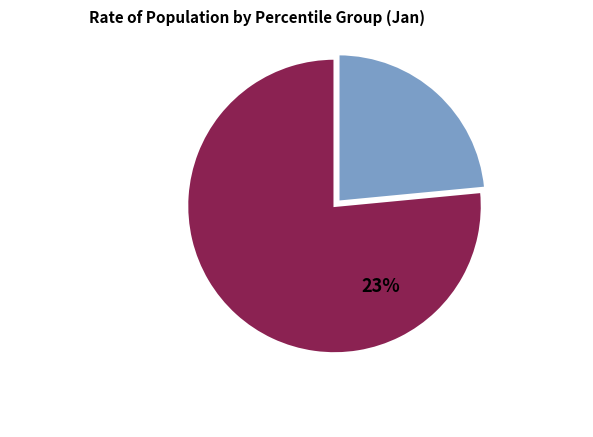

Is there a majority slice in this chart?

Yes